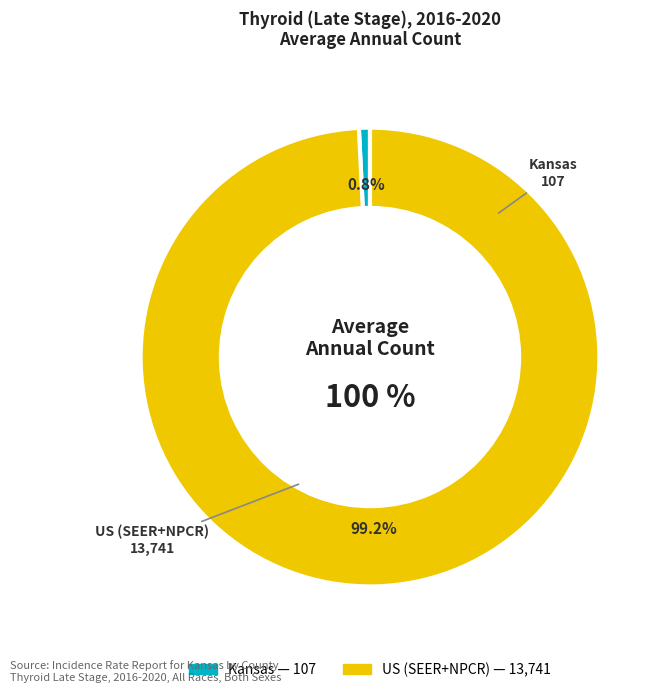

How many slices are in this pie chart?

2